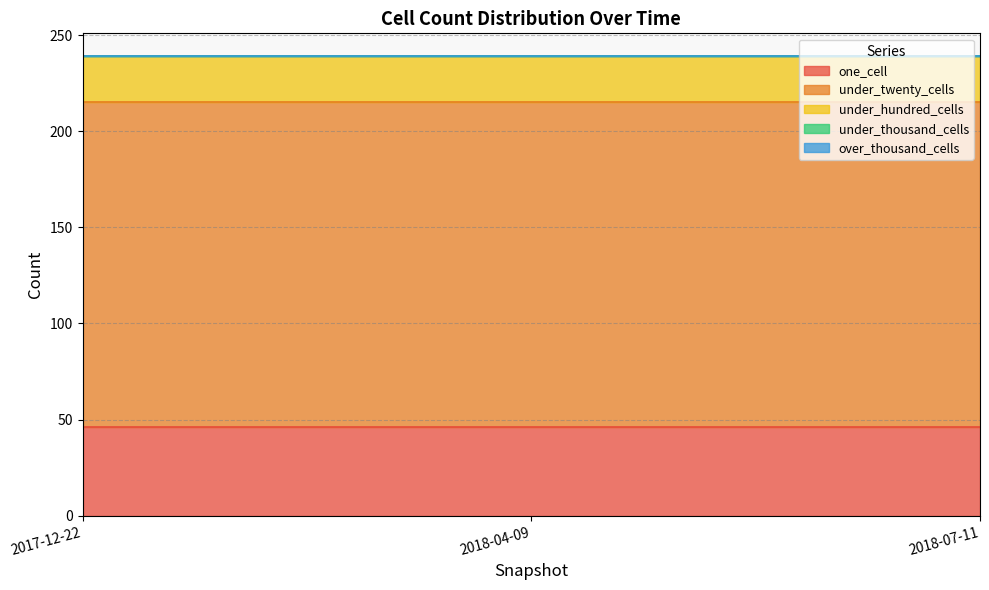

Which series has the largest total across all categories?

under_twenty_cells